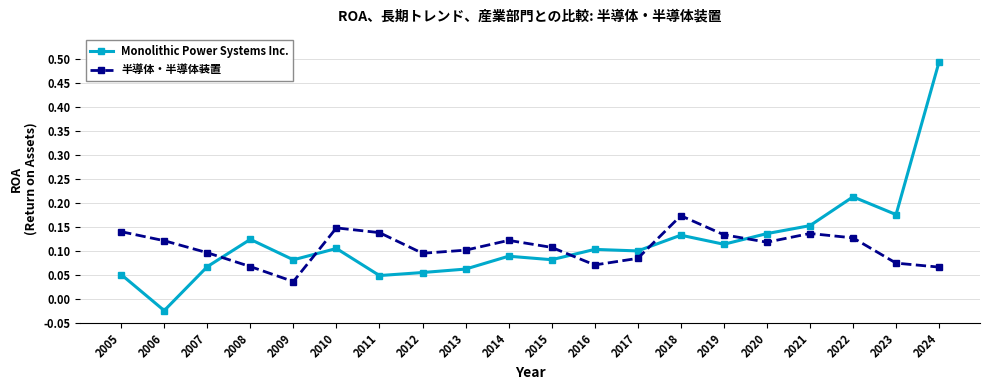

Does the chart display data point markers on the line(s)?

Yes